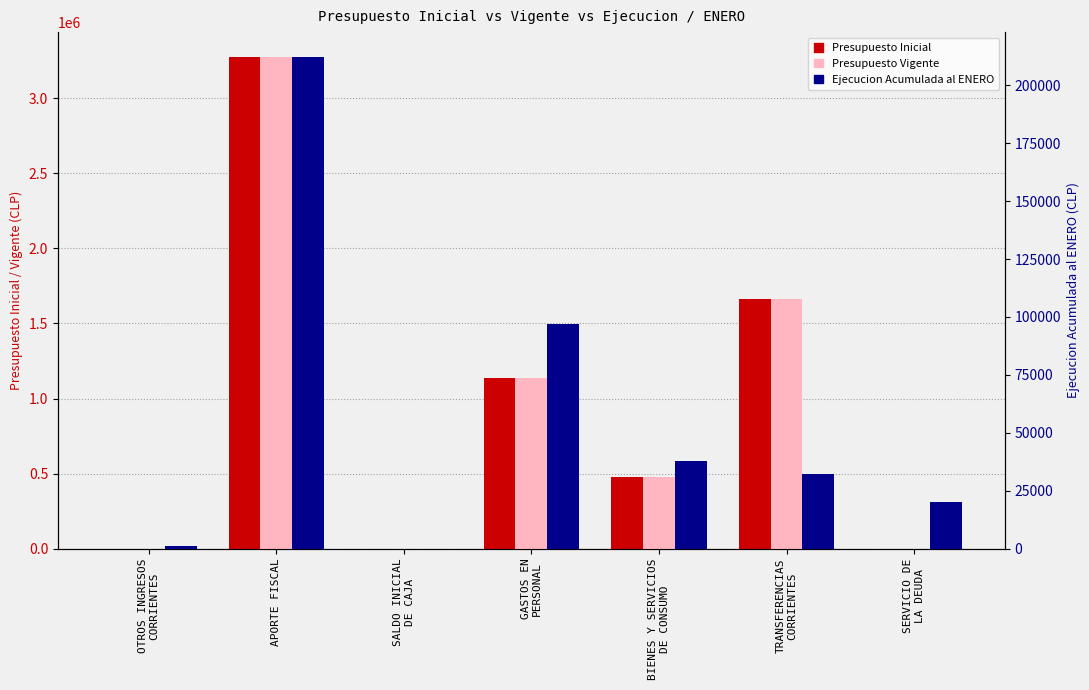

Between APORTE FISCAL and SERVICIO DE
LA DEUDA, which is larger?

APORTE FISCAL